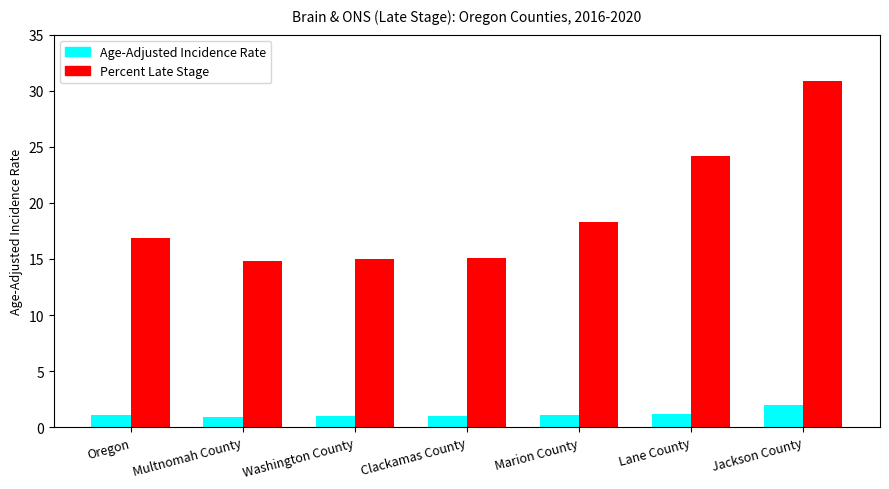

What is the label of the 4th bar from the right?

Clackamas County